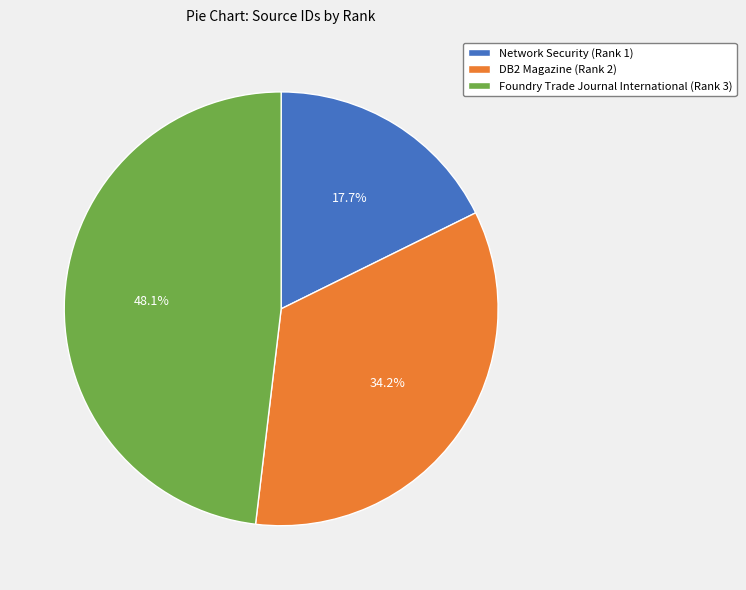

Is Network Security (Rank 1) the majority of the pie?

No